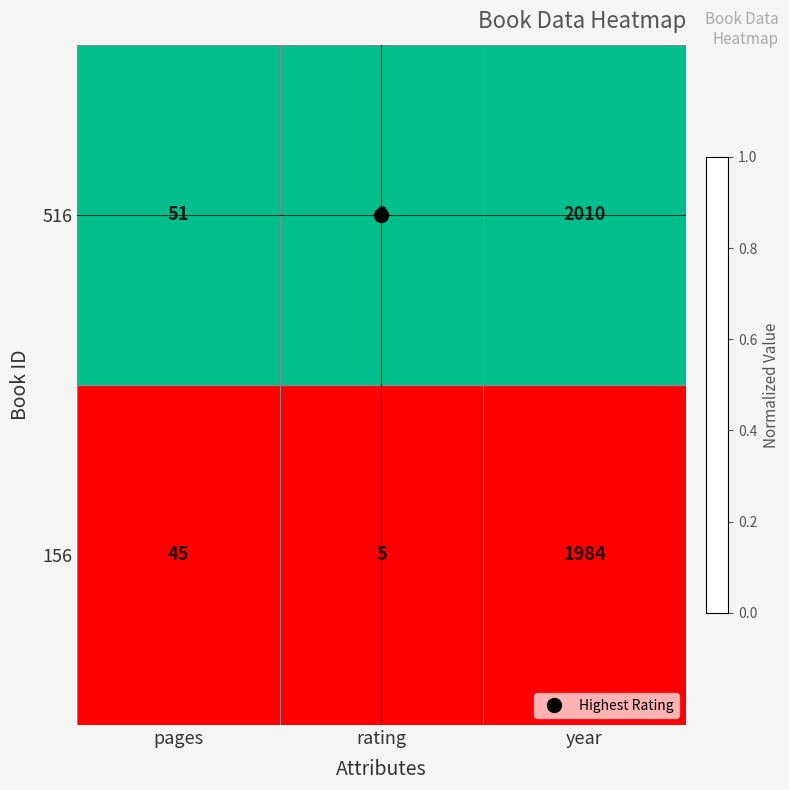

The value of 156 at pages is 45. True or false?

True